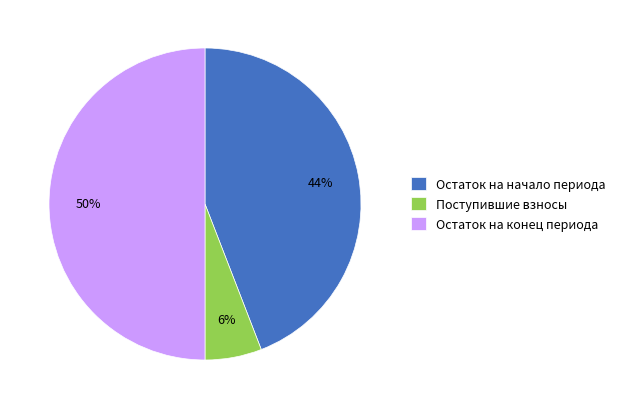

Does Остаток на начало периода account for over 50% of the chart?

No